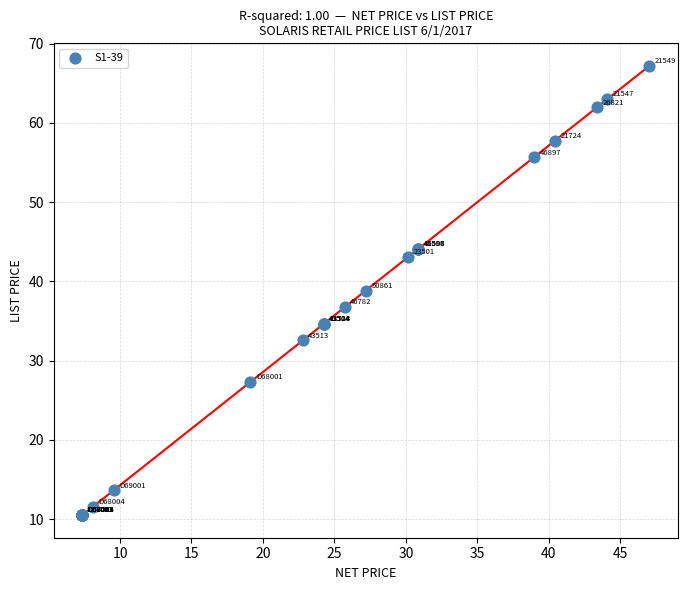

What Y value in the scatter plot is closest to 38?

38.9